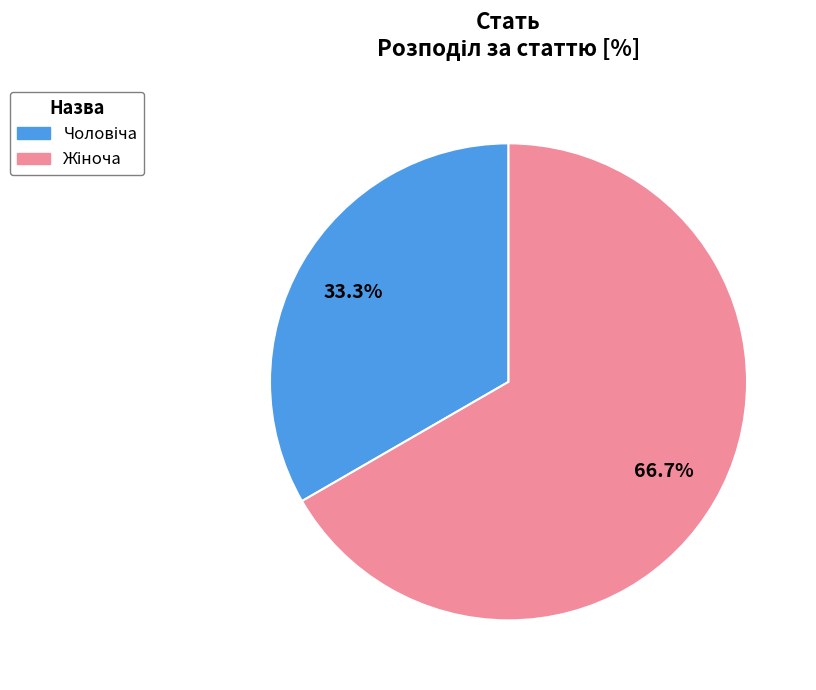

To the nearest percent, what is the difference between the largest and smallest slice percentages?

33%